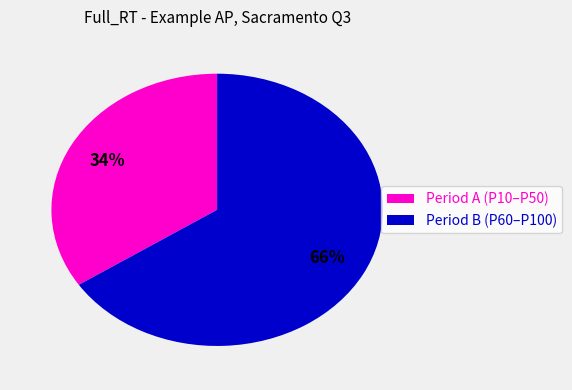

Is it true that Period A (P10–P50) is 34% of the pie?

True